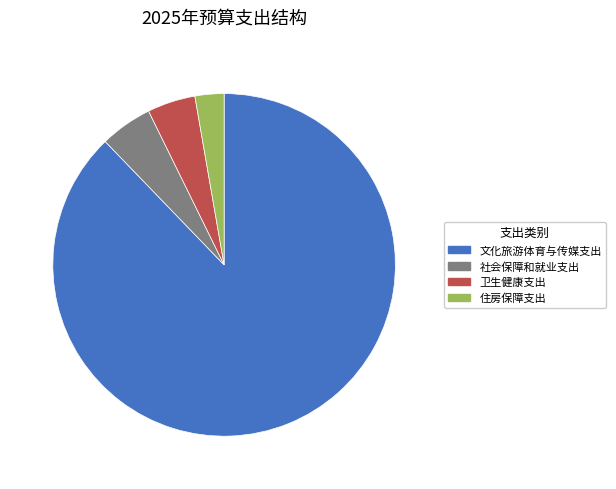

Do 住房保障支出 and 卫生健康支出 together represent more than half of the pie?

No